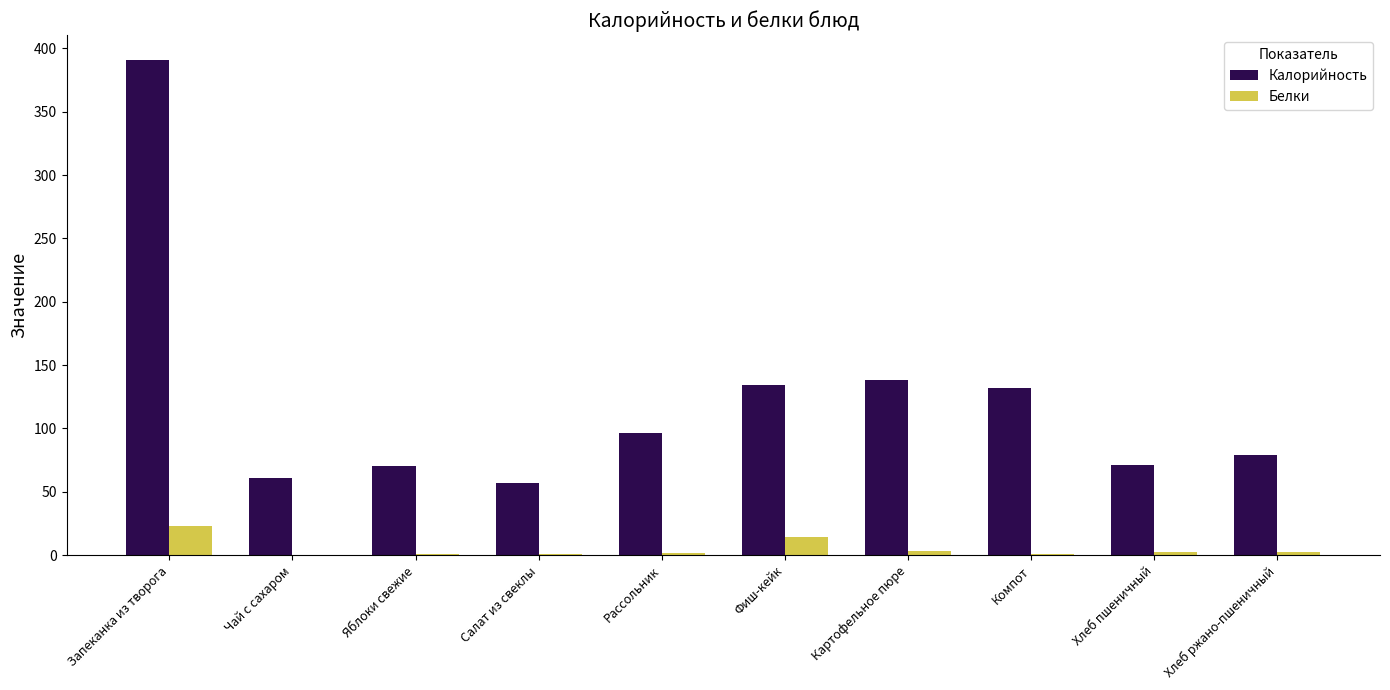

Which category has the highest value in the Калорийность series?

Запеканка из творога